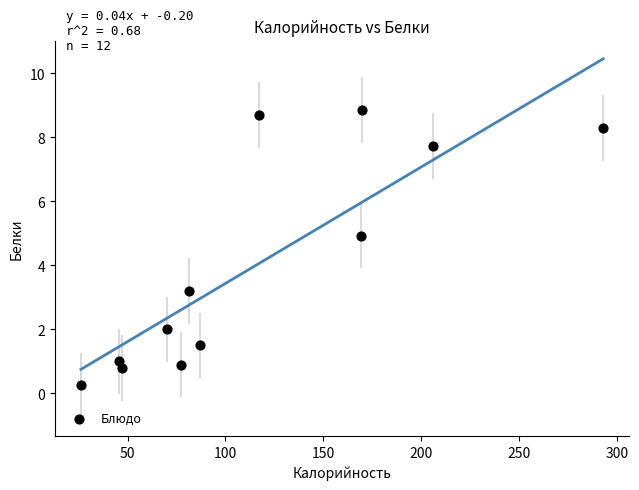

What is the average Y value?

4.0